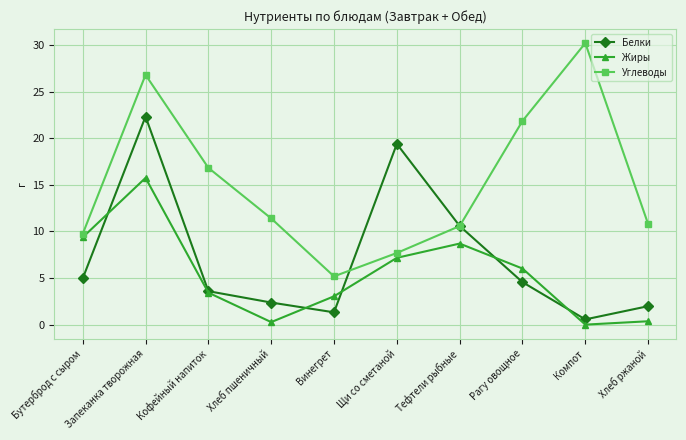

At which category does Жиры reach its first local valley?

Хлеб пшеничный